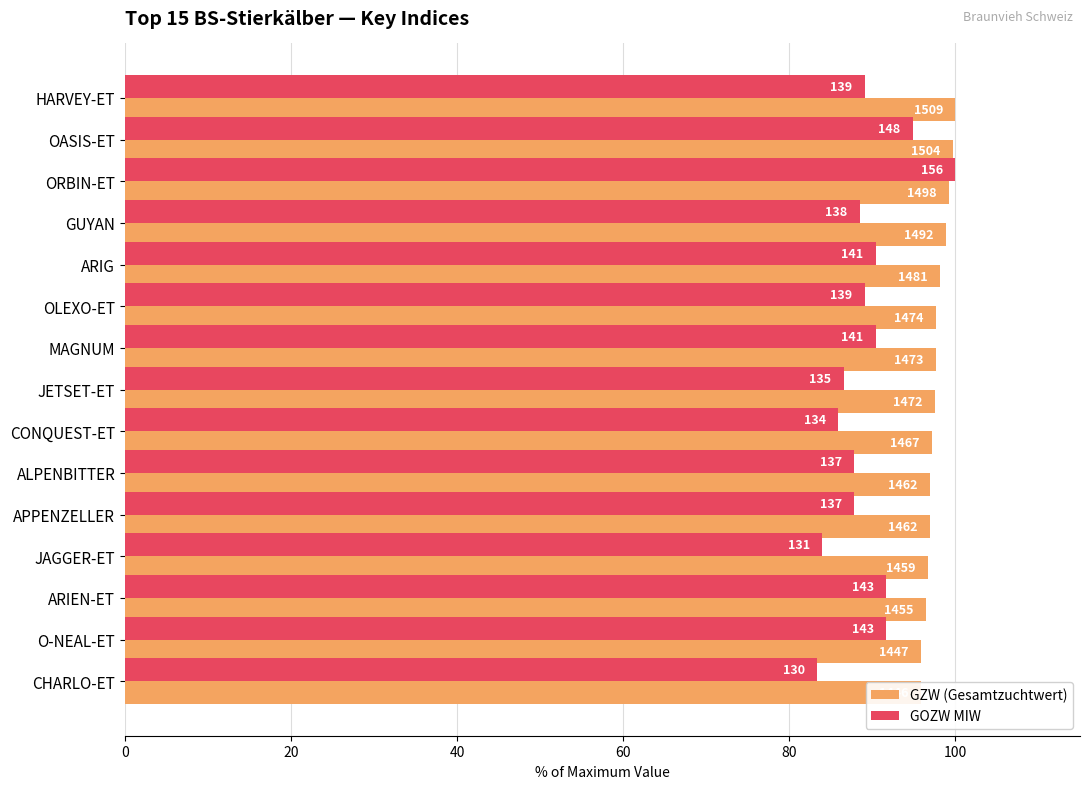

How many bars are there in each group?

2